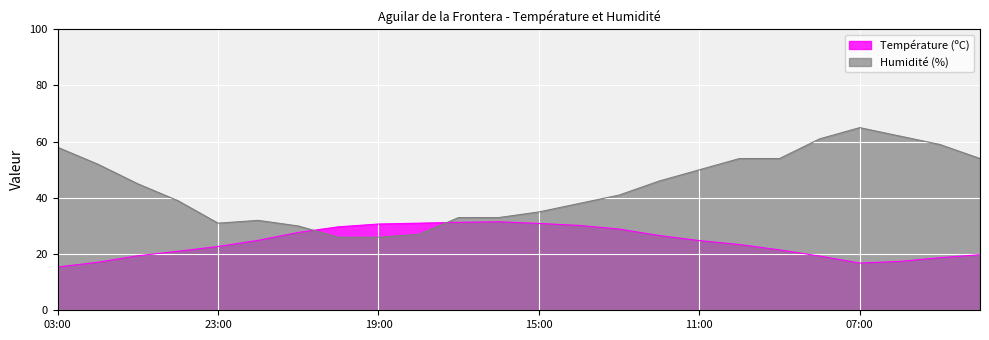

Between which two adjacent categories do Température (ºC) and Humidité (%) first intersect?

21:00 and 20:00